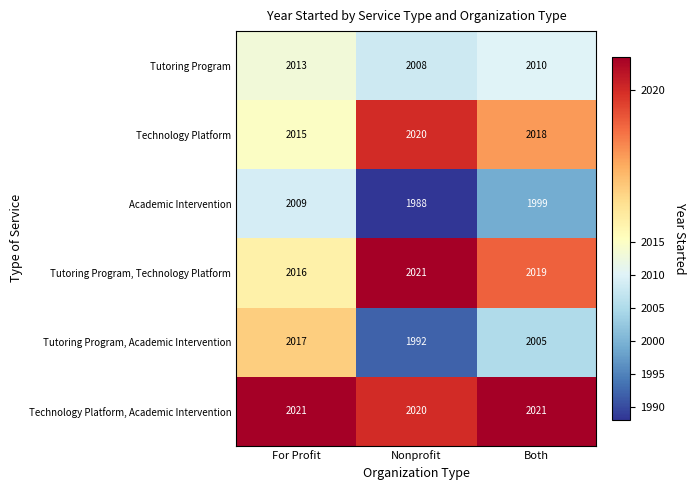

List the labels in order of Tutoring Program value, smallest first.

Nonprofit, Both, For Profit